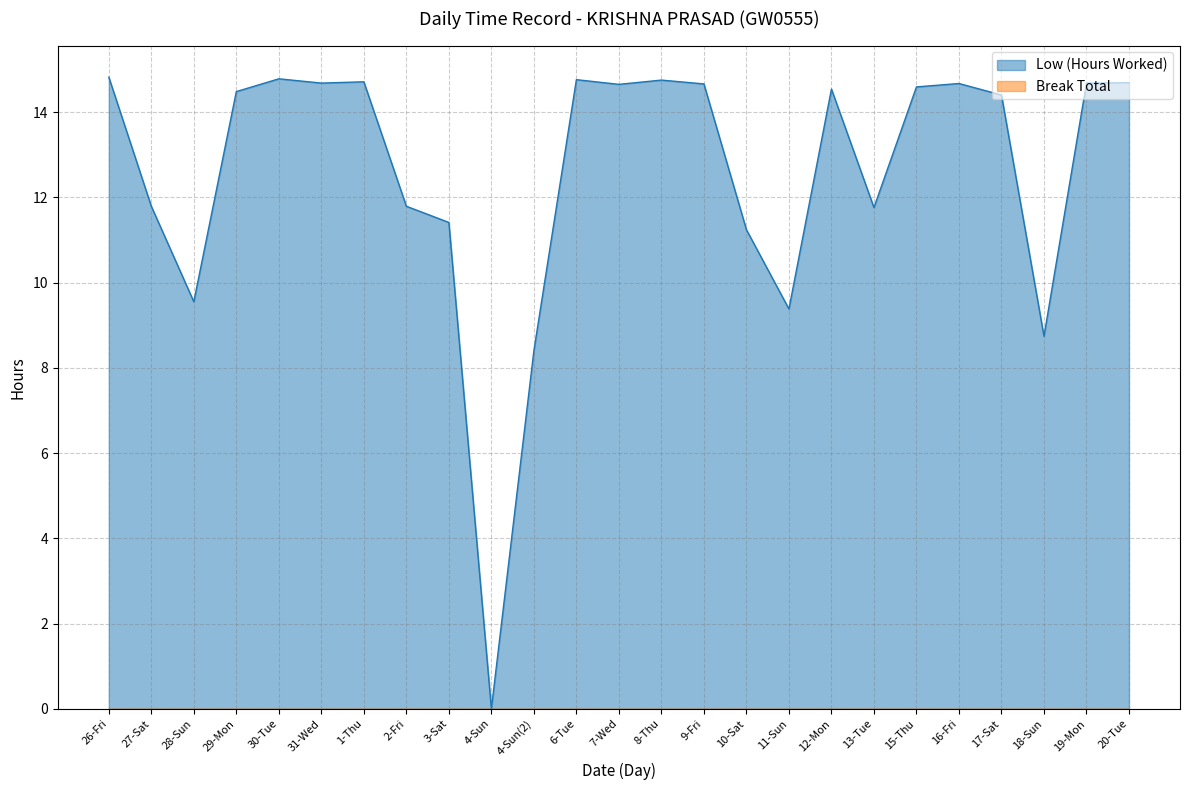

How many lines are shown in the chart?

2